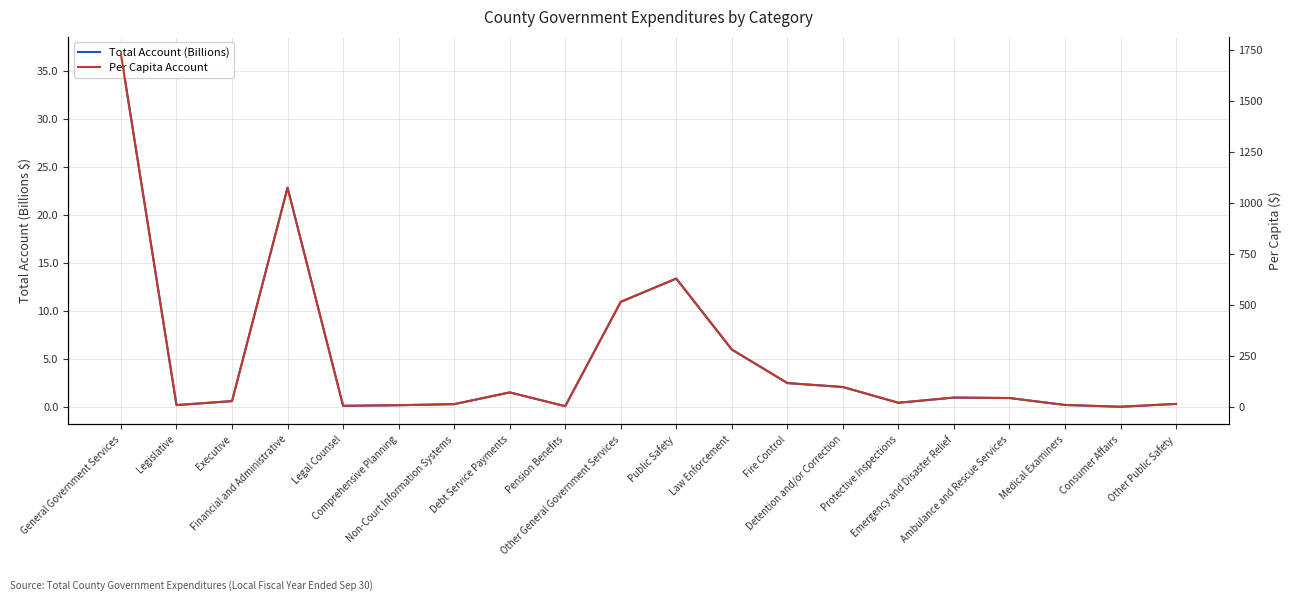

What is the difference between the Total Account (Billions) values at Executive and Pension Benefits?

0.5